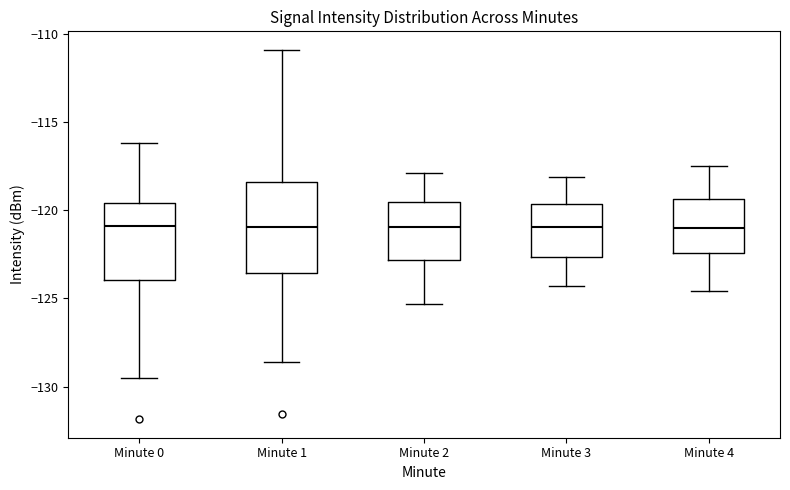

Reading left to right, transcribe this box plot: for each box, give where its median line is, the range the box spans, and where its two whiskers end, as read against the y-axis. The values are not printed on the chart, so give them approximately, as read against the axis.

Minute 0: median -121.0, box -124.0 to -119.5, whiskers -129.5 to -116.0
Minute 1: median -121.0, box -123.5 to -118.5, whiskers -128.5 to -111.0
Minute 2: median -121.0, box -123.0 to -119.5, whiskers -125.5 to -118.0
Minute 3: median -121.0, box -122.5 to -119.5, whiskers -124.5 to -118.0
Minute 4: median -121.0, box -122.5 to -119.5, whiskers -124.5 to -117.5